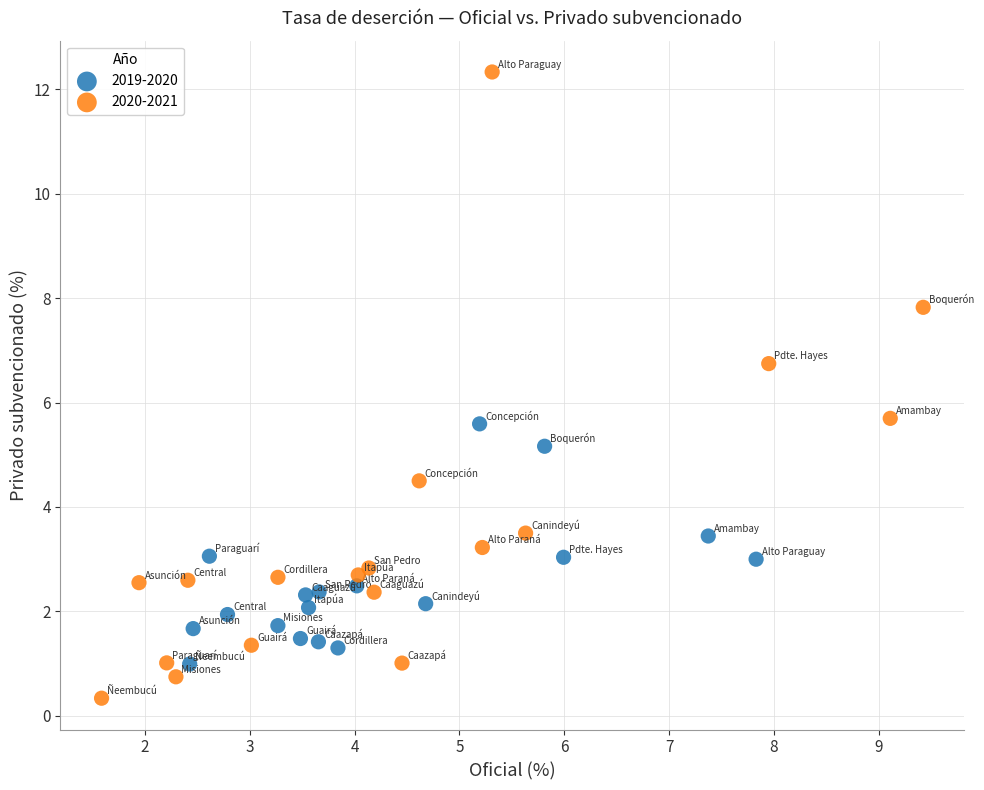

Which series contains the highest Y value?

2020-2021